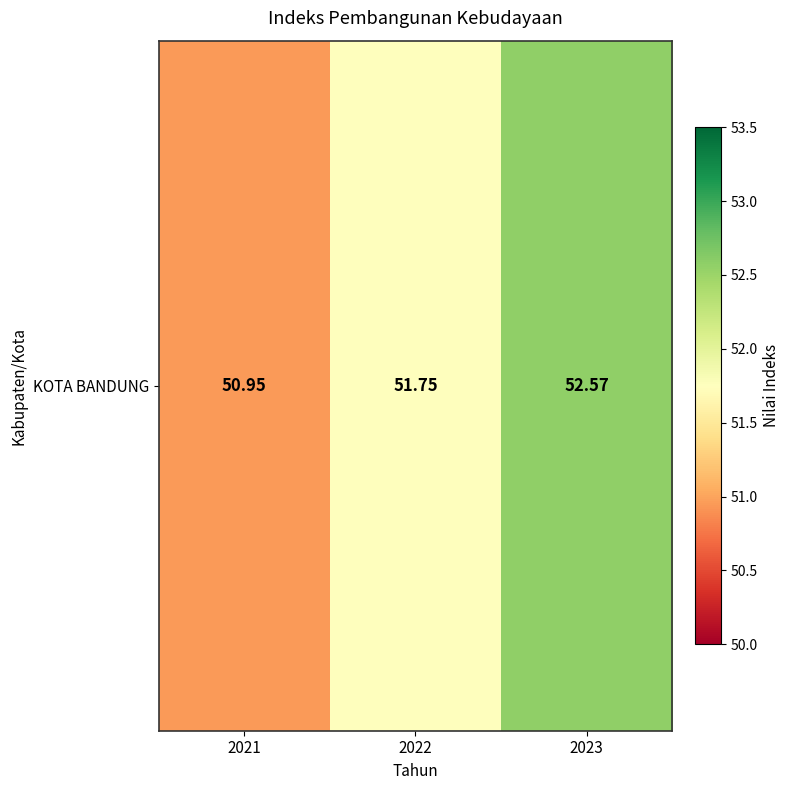

Is it true that the value at 2021 is 51.0?

True